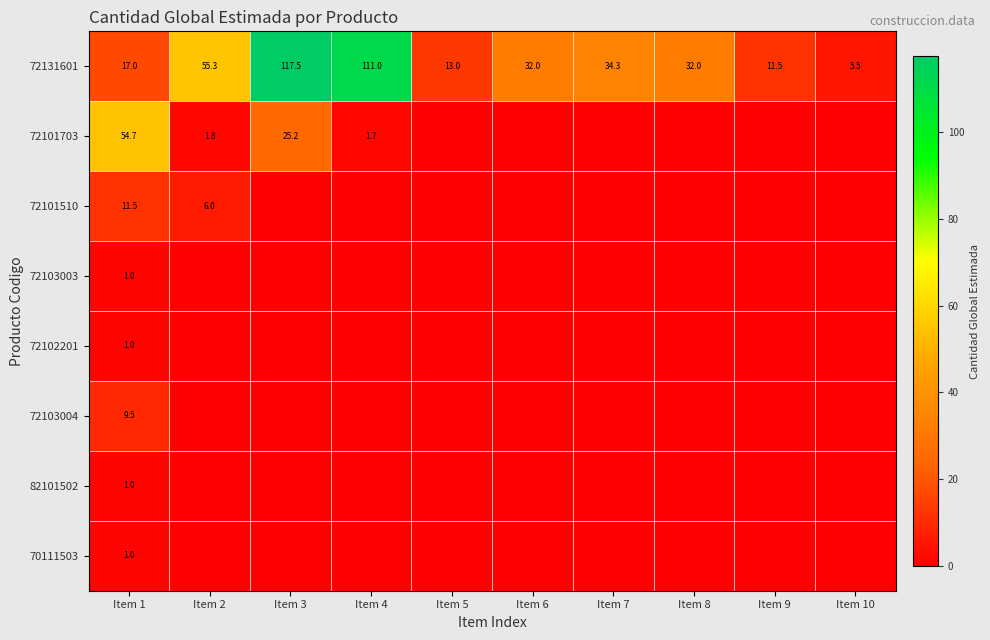

What is the difference between the second highest and minimum values in the 72131601 series?

105.5